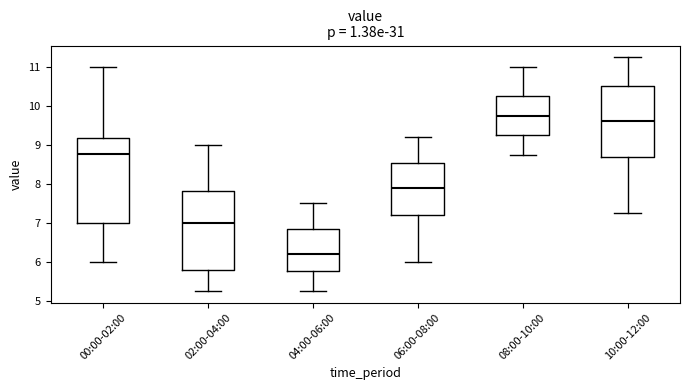

Reading left to right, read every box against the y-axis: the position of its median line, the range the box covers, and the ends of its whiskers. The values are not printed on the chart, so give them approximately, as read against the axis.

00:00-02:00: median 8.8, box 7.0 to 9.2, whiskers 6.0 to 11.0
02:00-04:00: median 7.0, box 5.8 to 7.8, whiskers 5.3 to 9.0
04:00-06:00: median 6.2, box 5.8 to 6.9, whiskers 5.3 to 7.5
06:00-08:00: median 7.9, box 7.2 to 8.5, whiskers 6.0 to 9.2
08:00-10:00: median 9.8, box 9.3 to 10.3, whiskers 8.8 to 11.0
10:00-12:00: median 9.6, box 8.7 to 10.5, whiskers 7.3 to 11.3